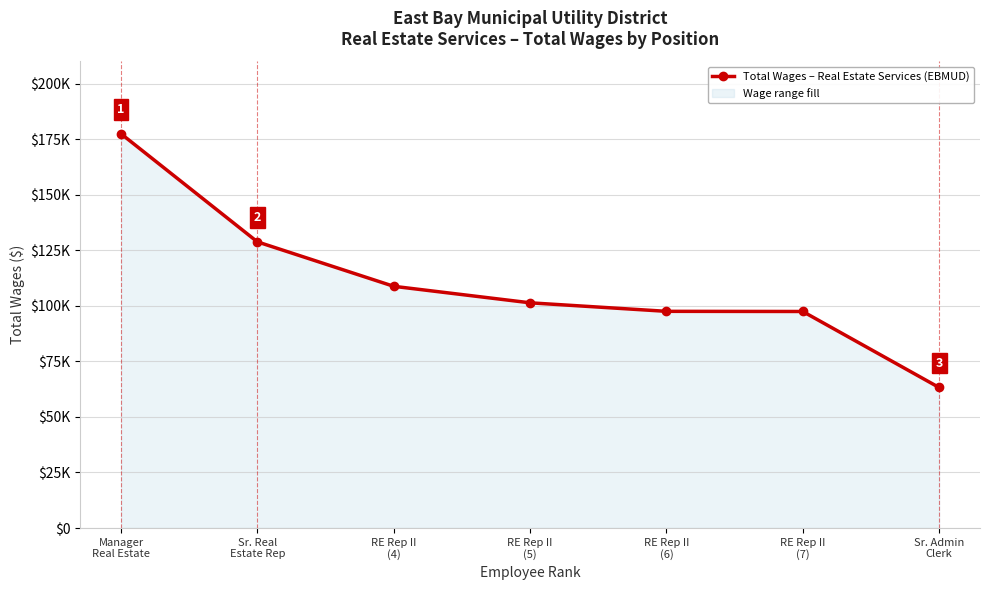

What is the difference between the values at RE Rep II
(4) and Sr. Admin
Clerk?

45545